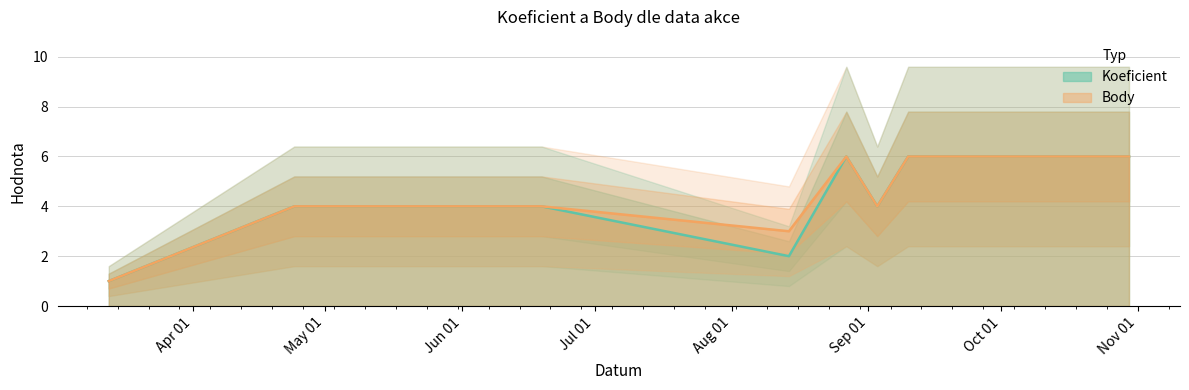

Which series has the largest range (max minus min)?

Koeficient